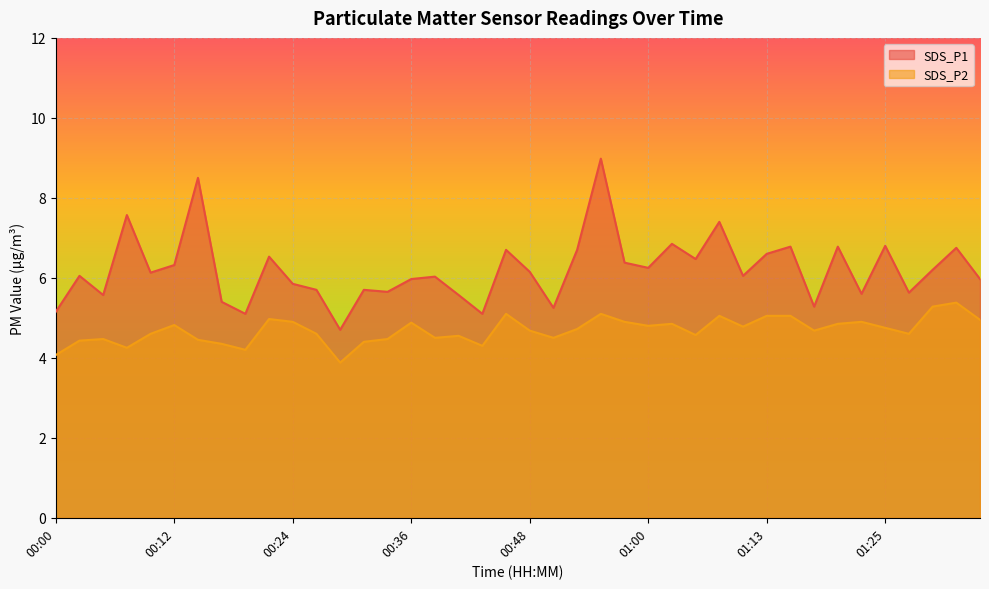

Reading right to left, extract all data points from this chart.

SDS_P1: 6.0	6.8	6.2	5.6	6.8	5.6	6.8	5.3	6.8	6.6	6.0	7.4	6.5	6.8	6.2	6.4	9.0	6.7	5.2	6.2	6.7	5.1	5.6	6.0	6.0	5.7	5.7	4.7	5.7	5.8	6.5	5.1	5.4	8.5	6.3	6.1	7.6	5.6	6.0	5.2
SDS_P2: 5.0	5.4	5.3	4.6	4.8	4.9	4.8	4.7	5.0	5.0	4.8	5.0	4.6	4.8	4.8	4.9	5.1	4.7	4.5	4.7	5.1	4.3	4.5	4.5	4.9	4.5	4.4	3.9	4.6	4.9	5.0	4.2	4.3	4.5	4.8	4.6	4.2	4.5	4.4	4.1